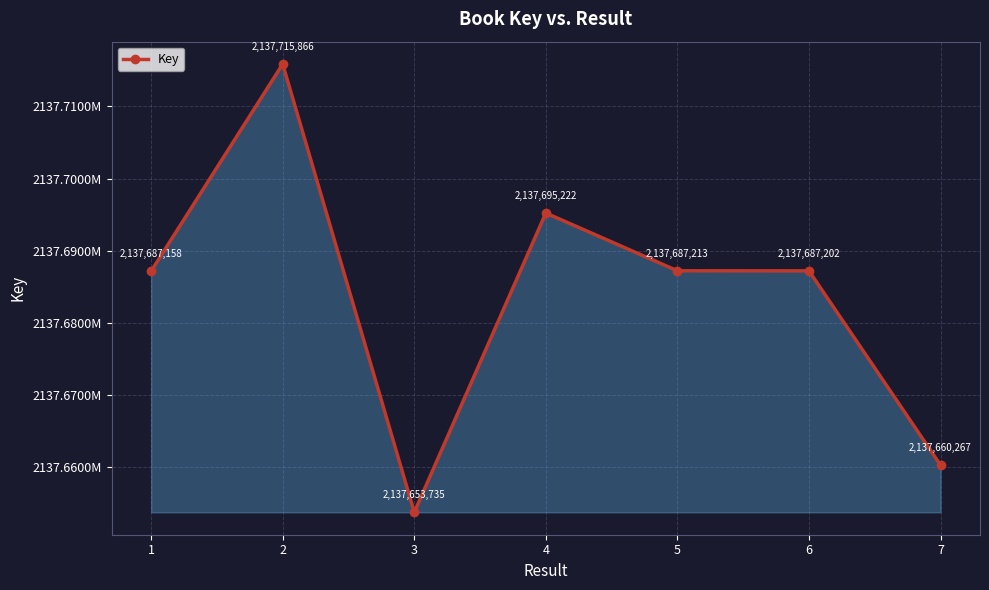

How many values are between 2137660267 and 2137695222?

5